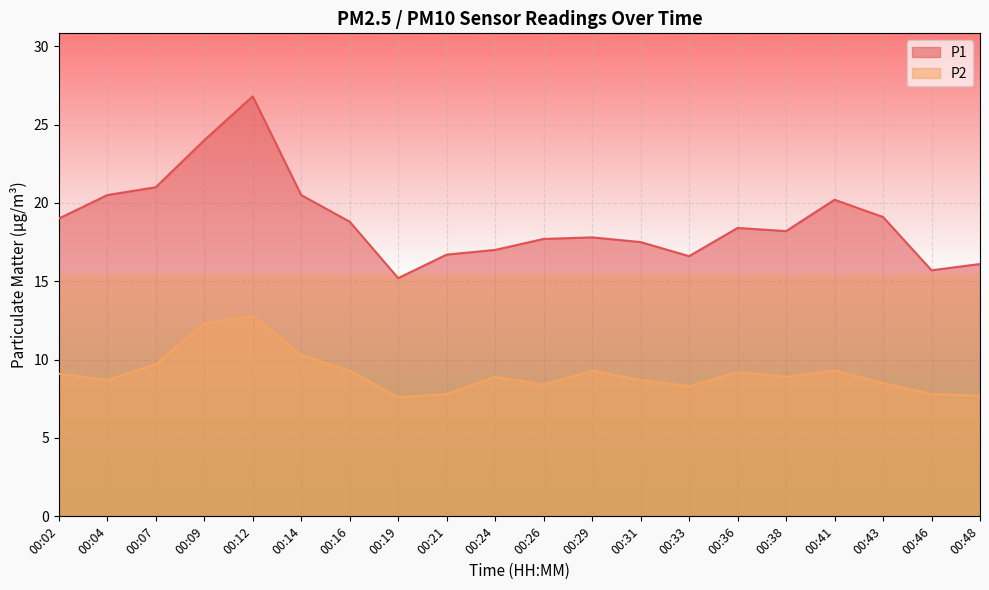

How many data points in P2 are less than 8?

4